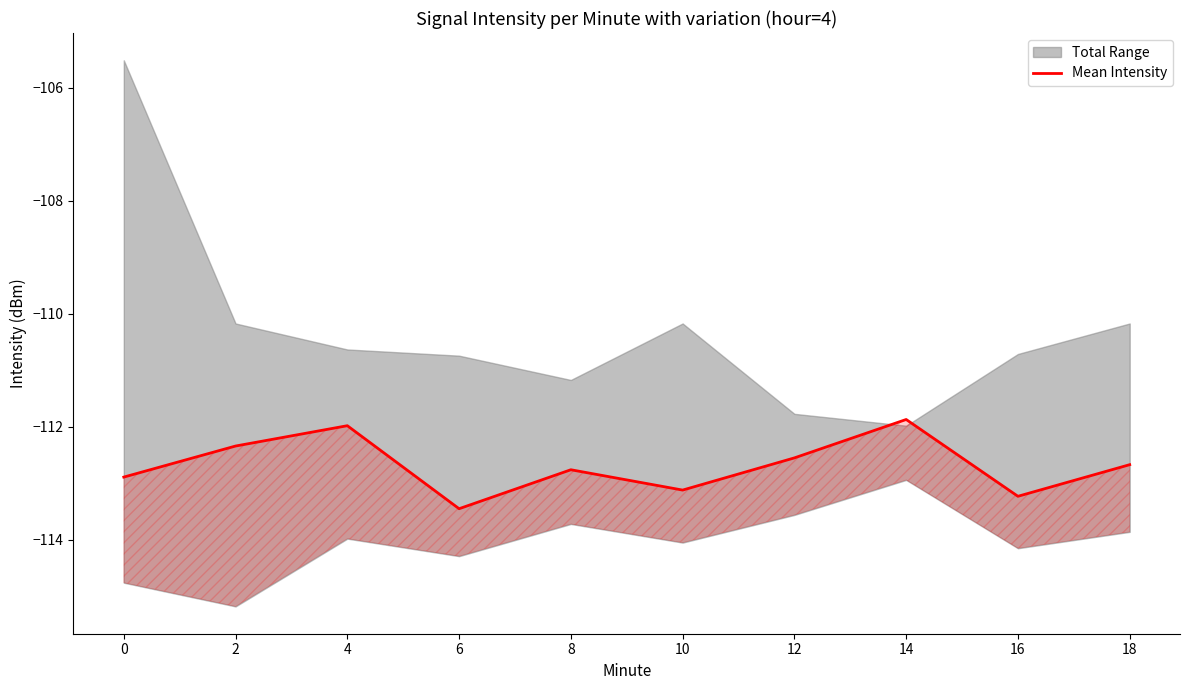

Is it true that the value at 2 is -112.3?

True